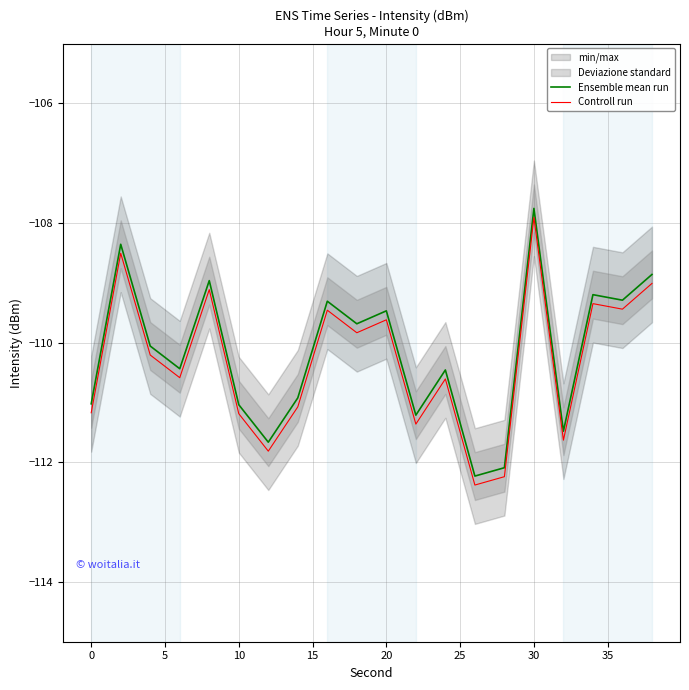

What is the difference between the maximum and minimum values in the Ensemble mean run series?

4.5